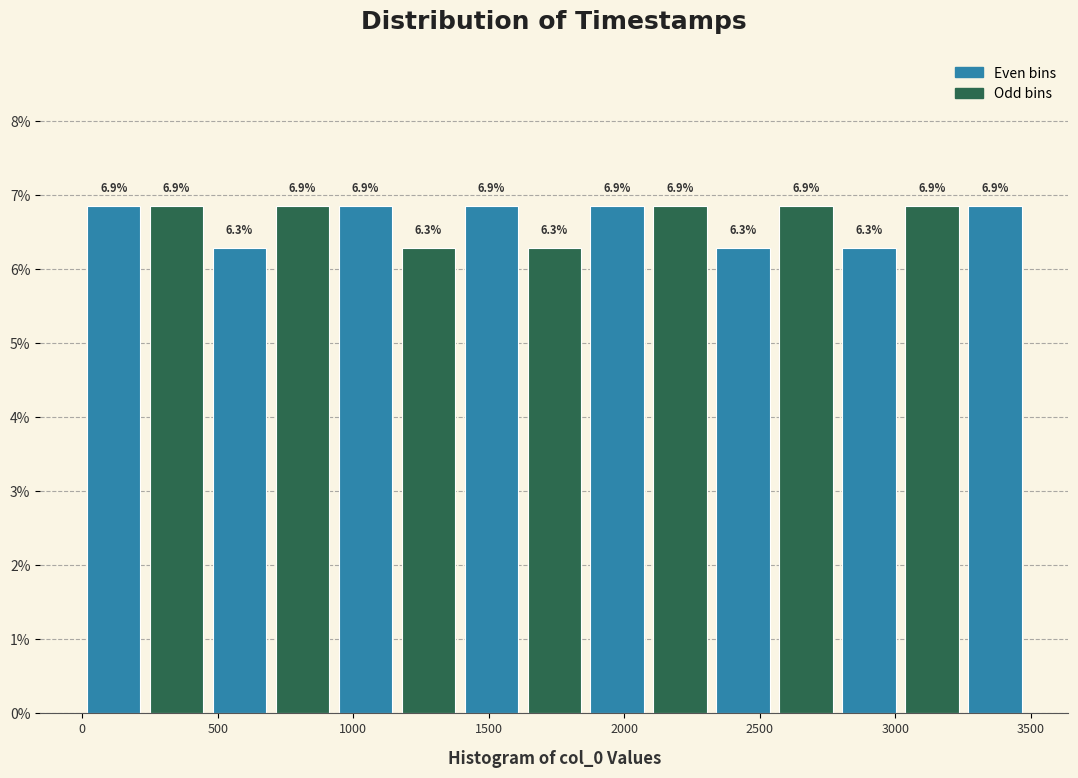

Reading left to right, transcribe this chart: for each bar, give the range it covers on the x-axis and its height. The bar edges are not printed on the chart, so give them approximately, as read against the axis.

0 to 250: 6.9
250 to 450: 6.9
450 to 700: 6.3
700 to 950: 6.9
950 to 1150: 6.9
1150 to 1400: 6.3
1400 to 1650: 6.9
1650 to 1850: 6.3
1850 to 2100: 6.9
2100 to 2300: 6.9
2300 to 2550: 6.3
2550 to 2800: 6.9
2800 to 3000: 6.3
3000 to 3250: 6.9
3250 to 3500: 6.9